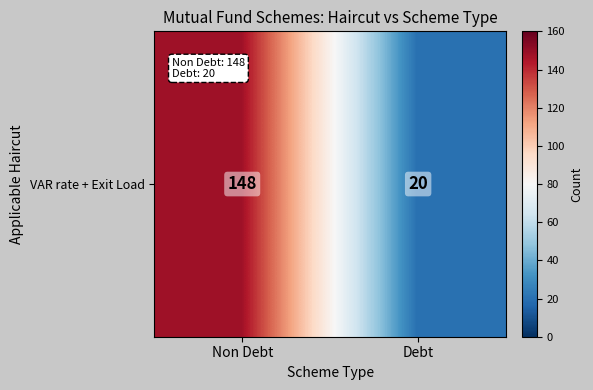

Is it true that the value at Debt is 20?

True